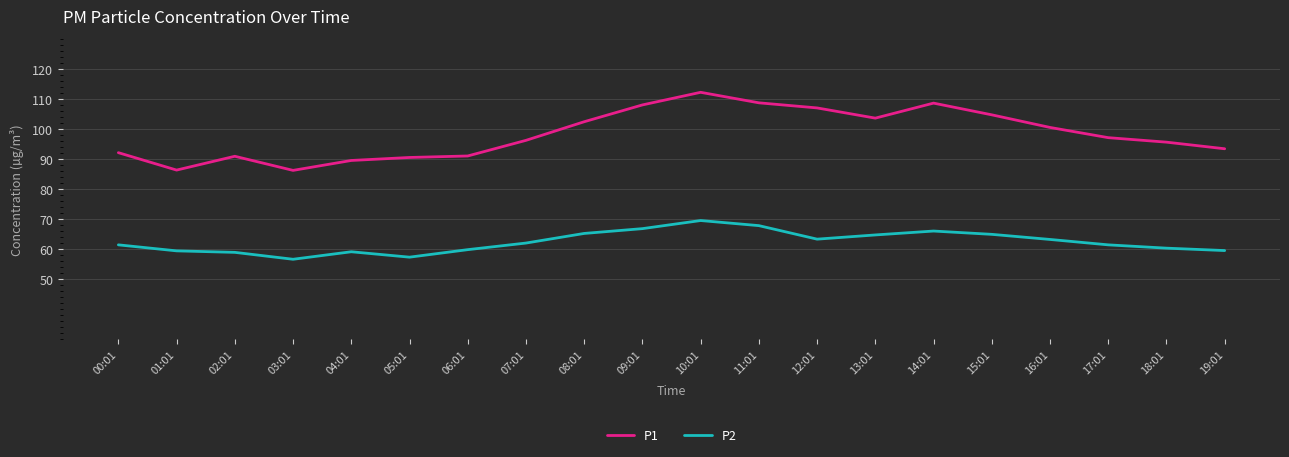

At 05:01, list the series in order from smallest to largest.

P2, P1